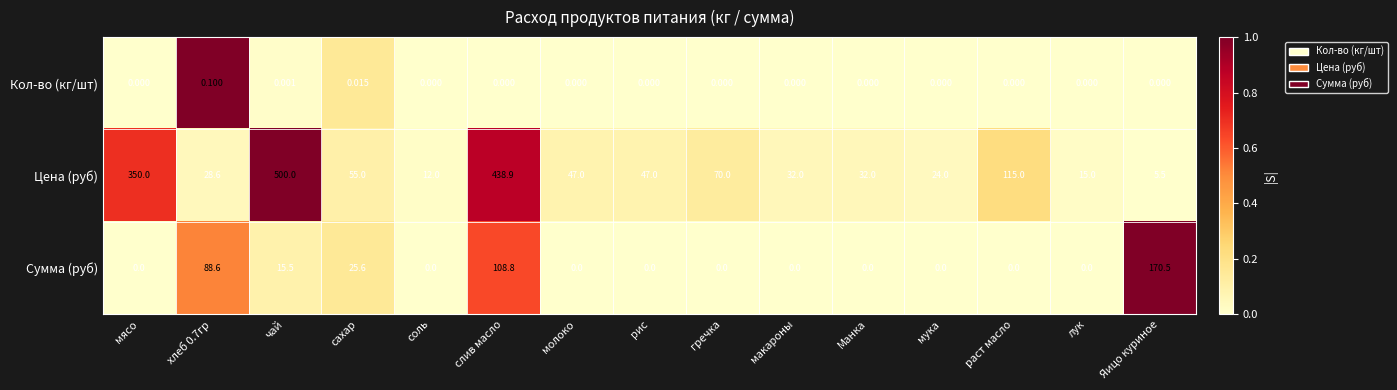

How many distinct data groups are displayed?

3